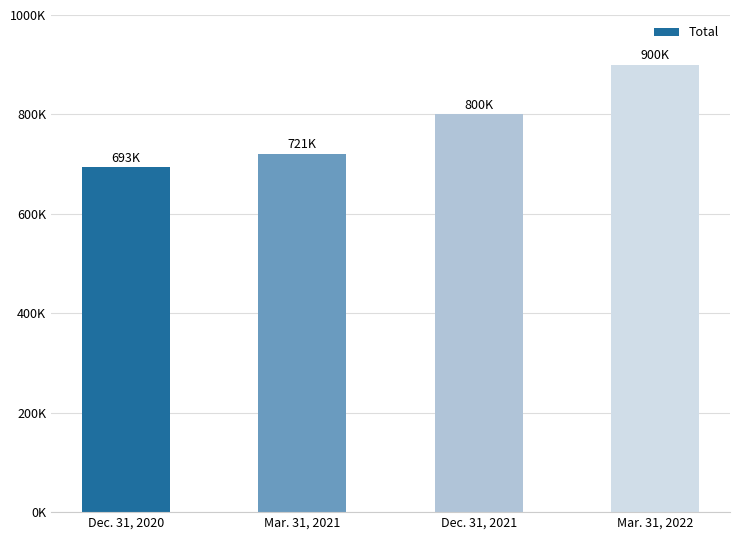

What is the label of the 4th bar from the right?

Dec. 31, 2020